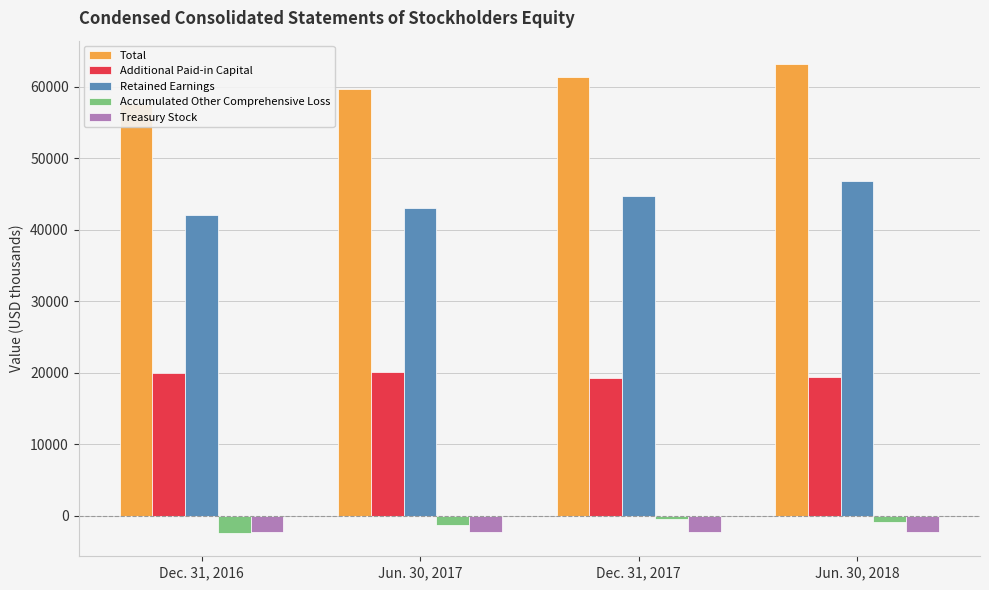

Does the chart contain any negative values?

Yes